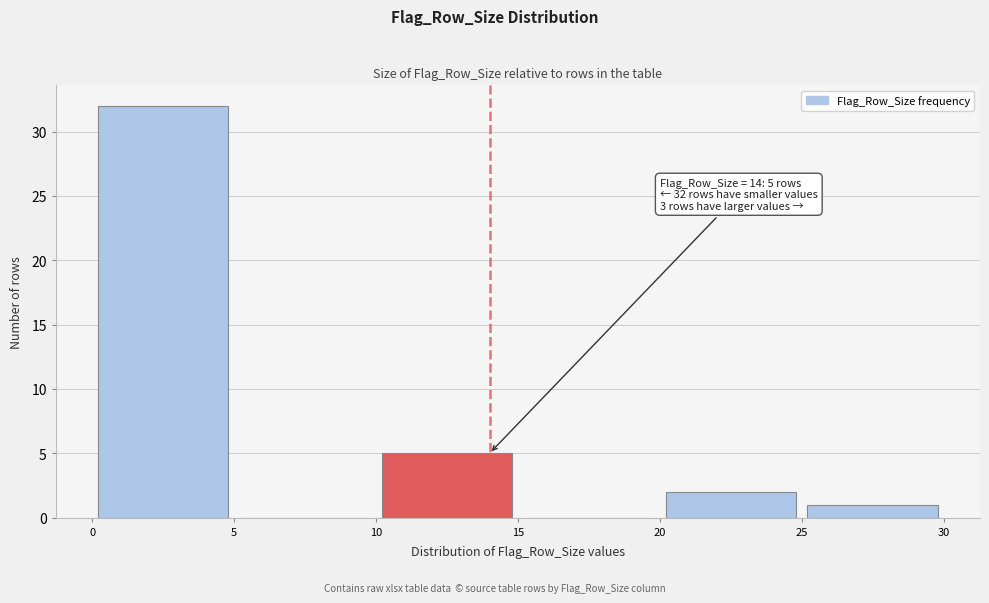

Over which range of the x-axis is the bar tallest?

0 to 5